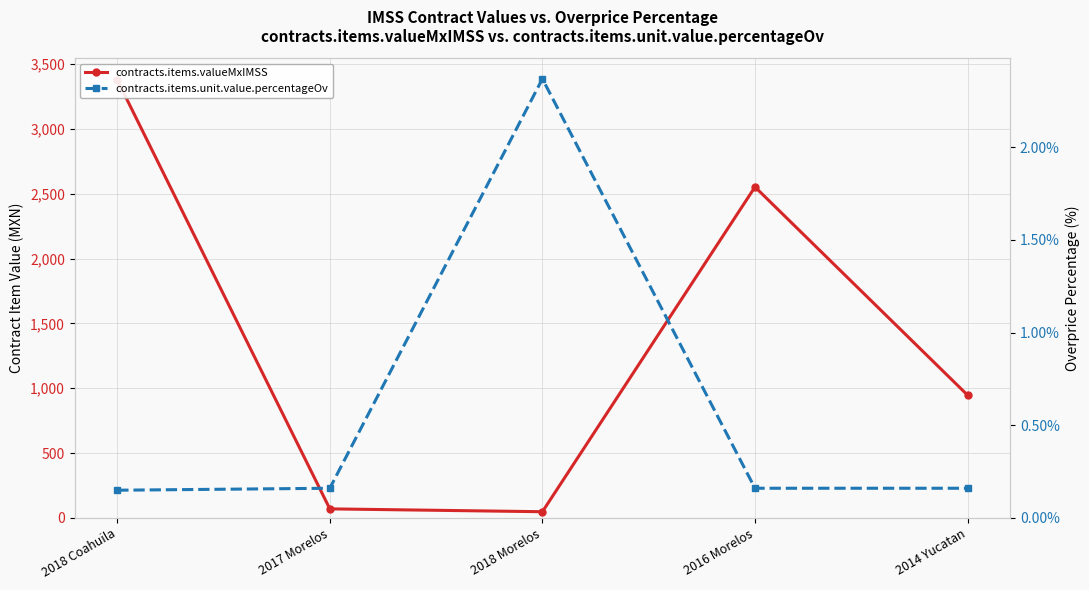

What is the sum of all contracts.items.unit.value.percentageOv values?

3.0